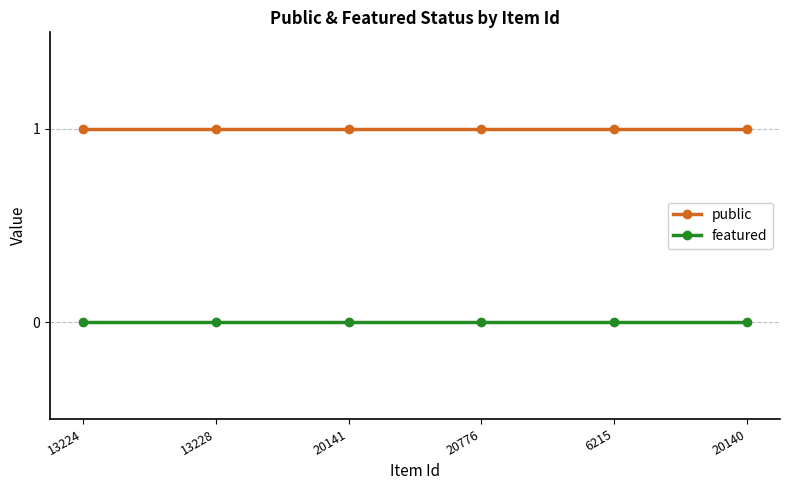

Reading left to right, what are all the values shown in this chart?

public: 1	1	1	1	1	1
featured: 0	0	0	0	0	0